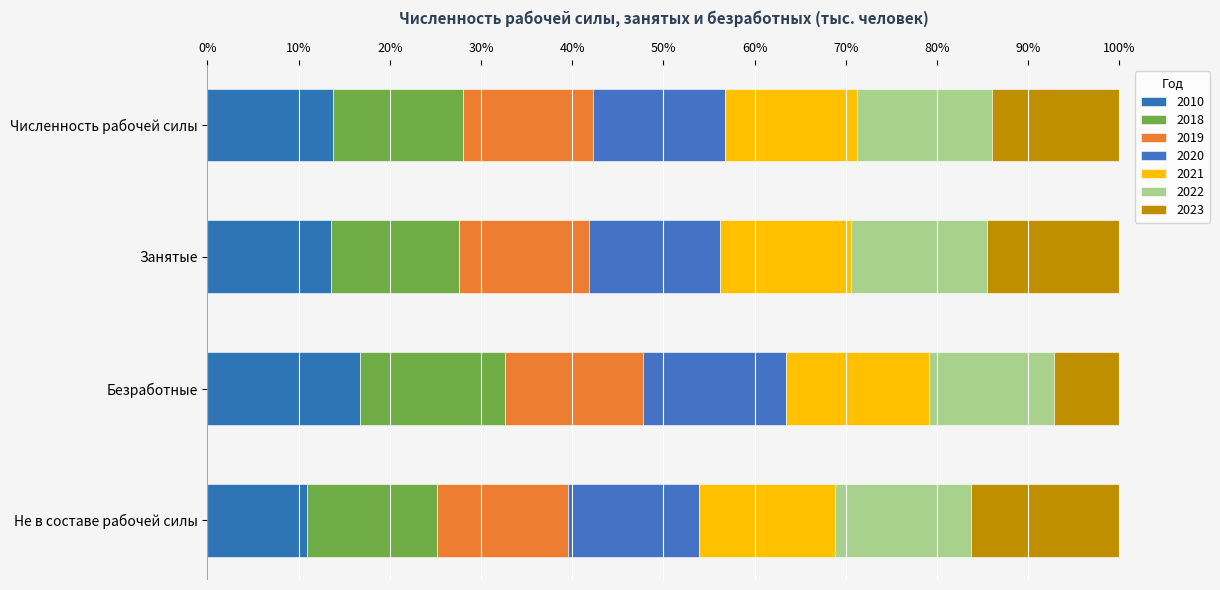

What value does the 2023 series have at Занятые?

14.3